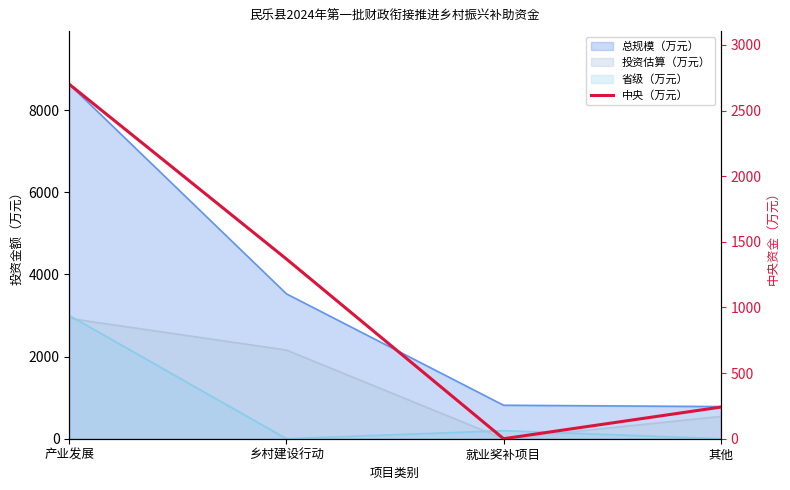

What is the average value?

1077.5